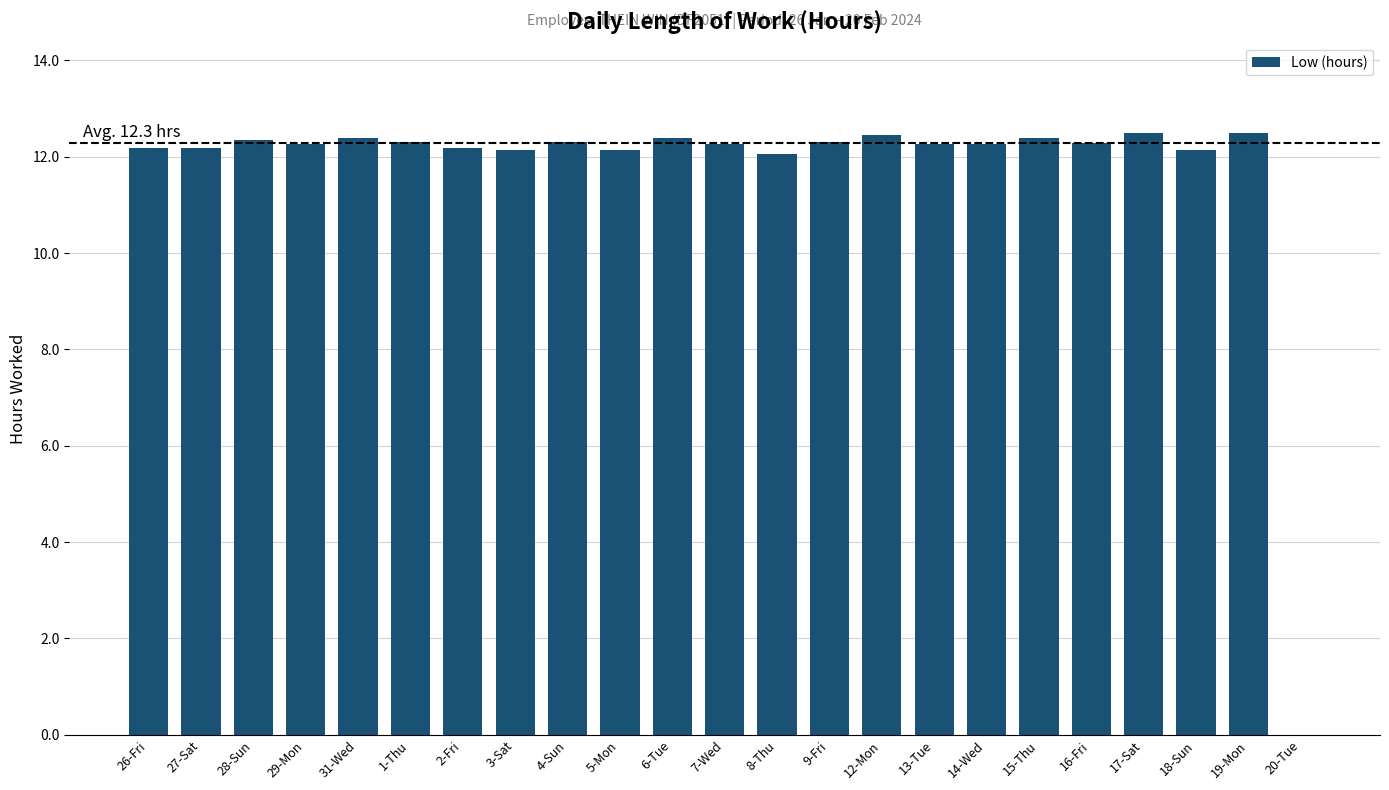

What is the average value?

11.7